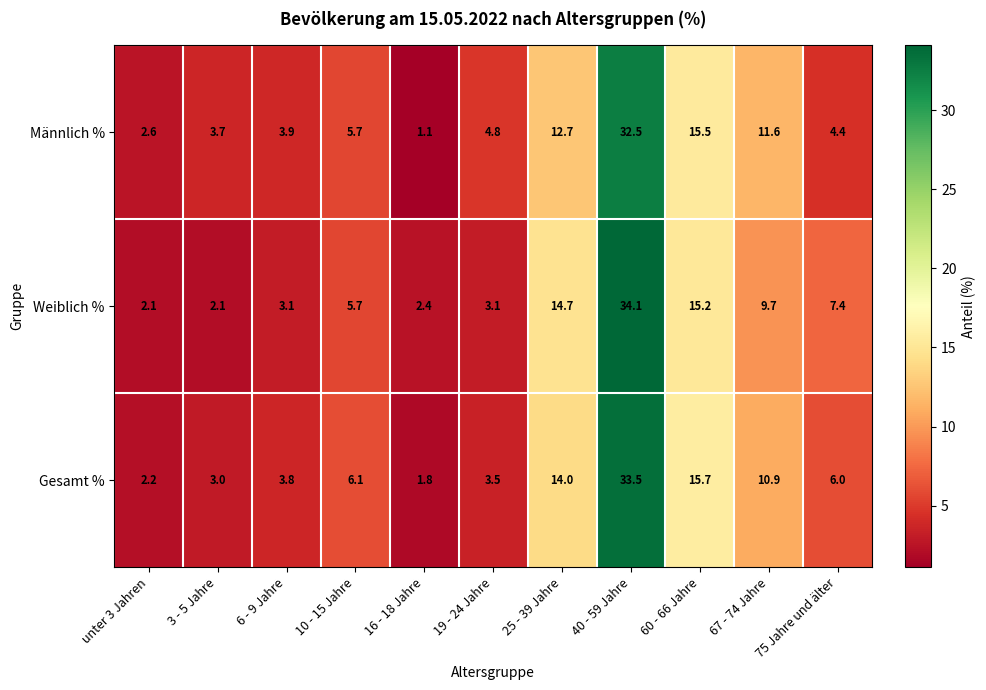

The Männlich % series shows 15.5 at 60 - 66 Jahre. True or false?

True